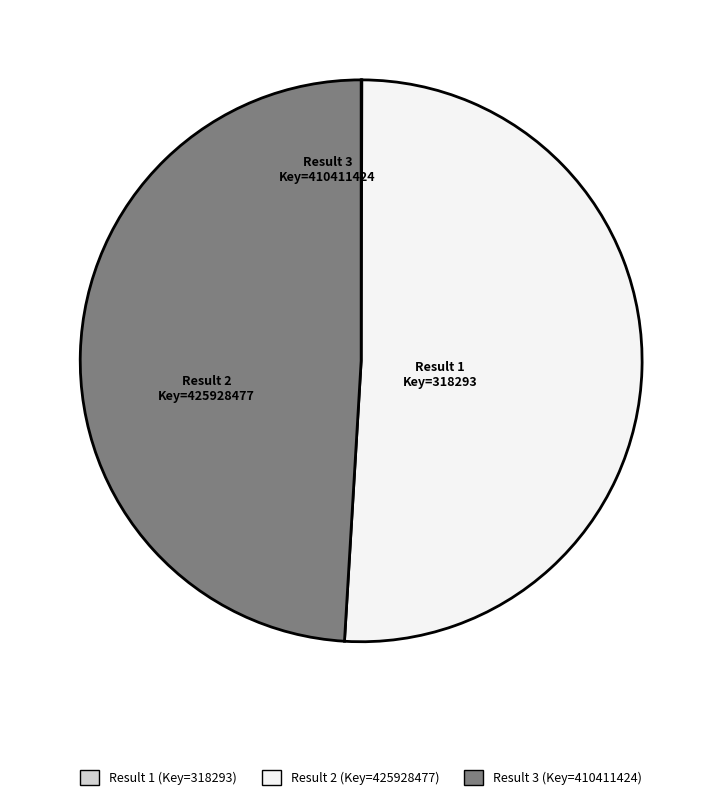

What is the largest slice in the pie chart?

Result 2 (Key=425928477)